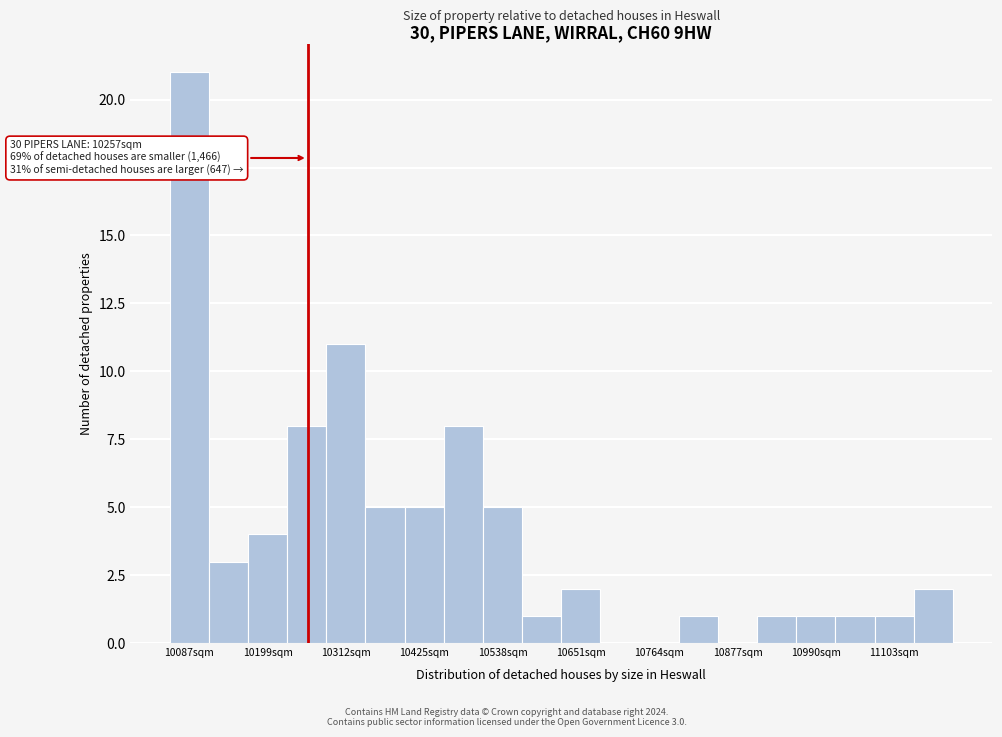

Read against the x-axis, roughly where is the centre of the tallest bar?

10080